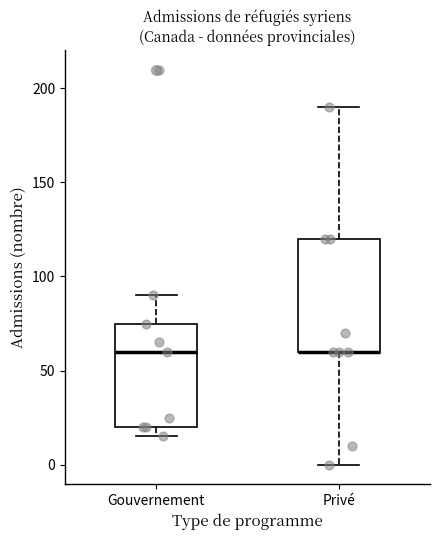

Where does the lower whisker of the box for Privé end on the y-axis? The values are not printed on the chart, so give them approximately, as read against the axis.

0